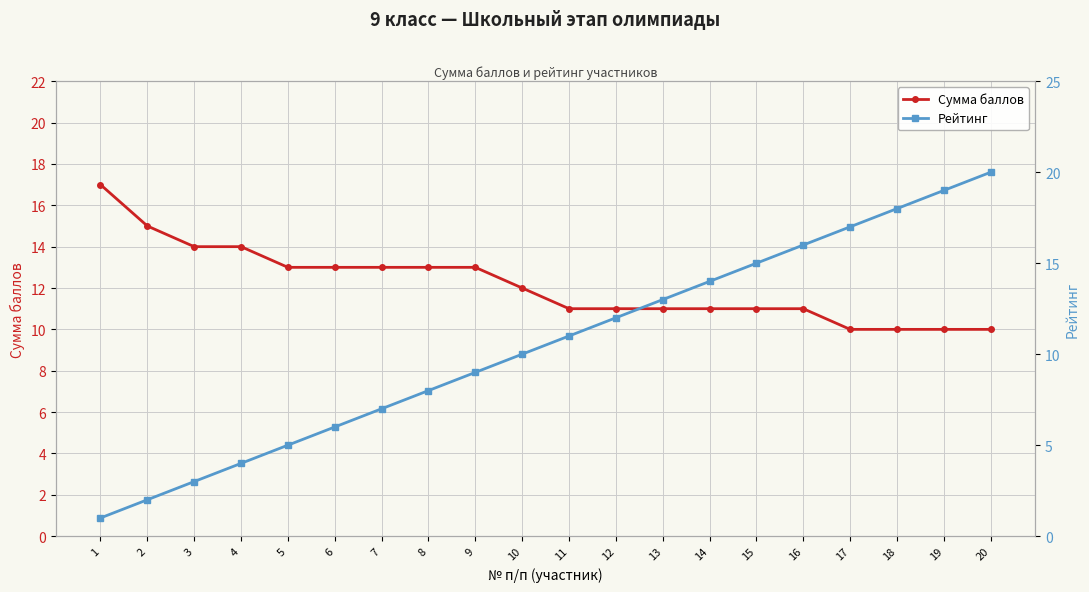

Rank the series by their maximum value, from highest to lowest.

Рейтинг, Сумма баллов